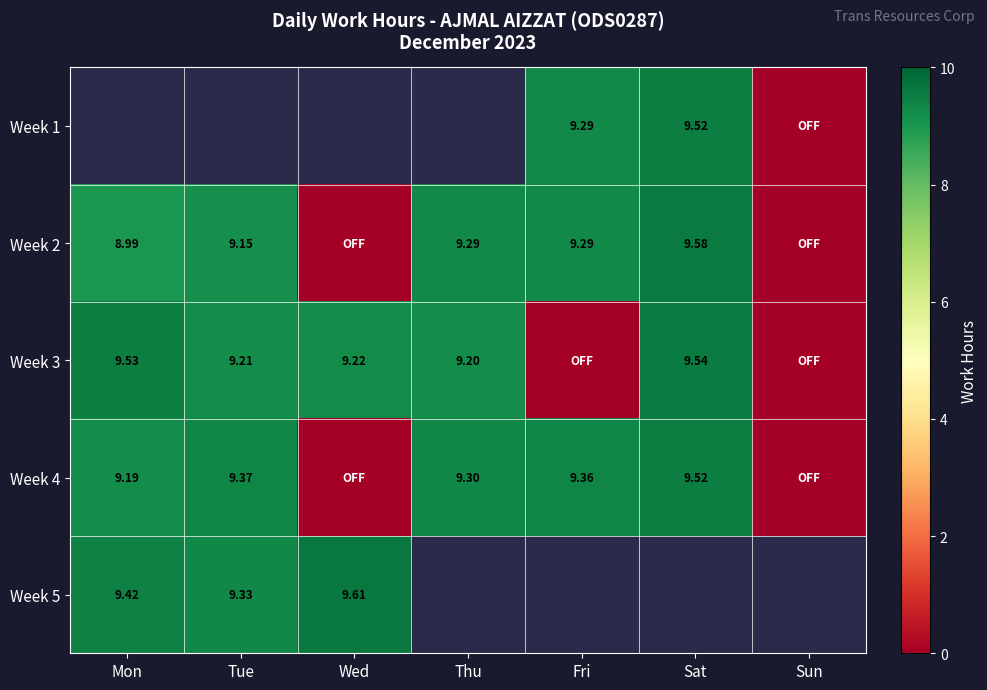

Is the value of Week 2 at Thu greater than the value of Week 5 at Mon?

No